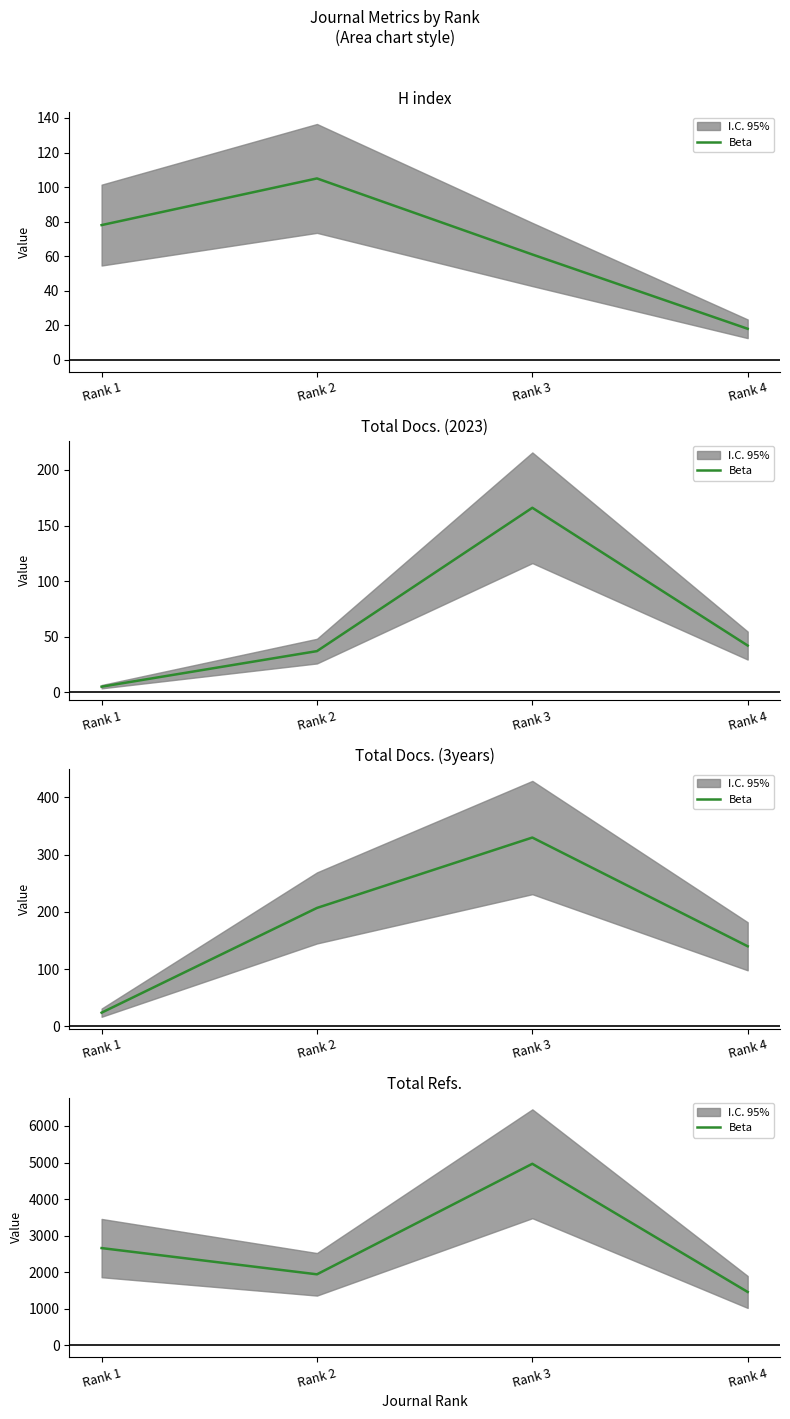

How many points are higher than both their immediate neighbors (excluding endpoints)?

1